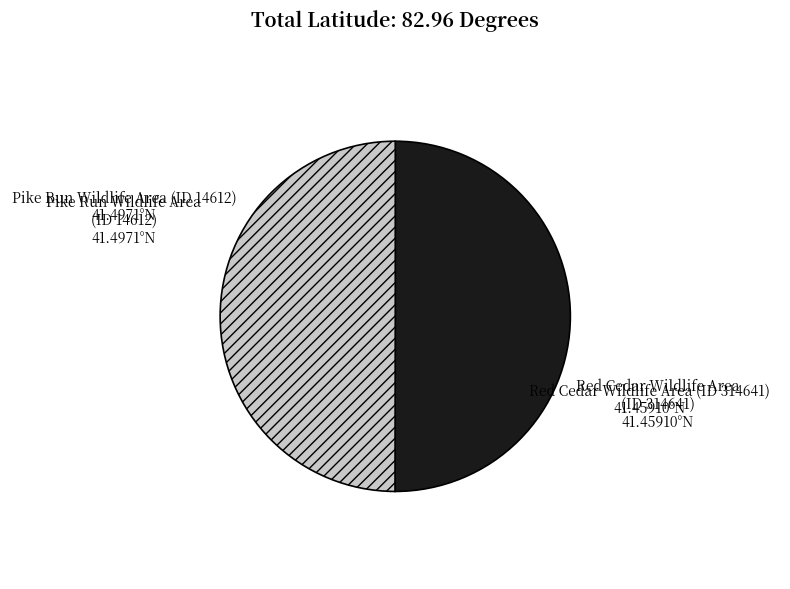

Is the sum of Pike Run Wildlife Area (ID 14612) and Red Cedar Wildlife Area (ID 314641) greater than half?

Yes